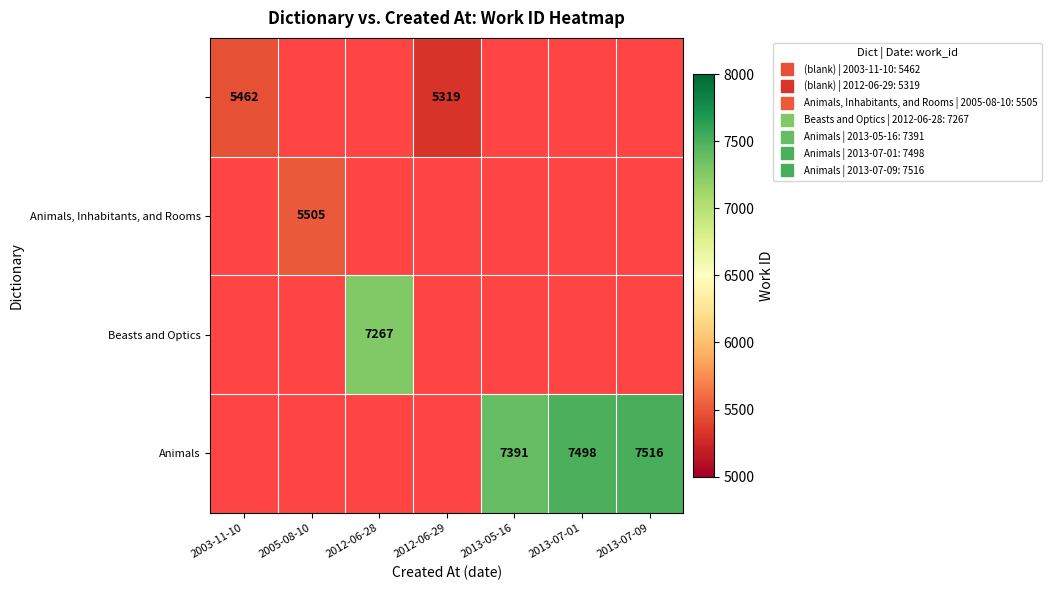

The value of Animals at 2013-07-09 is 10676.4. True or false?

False